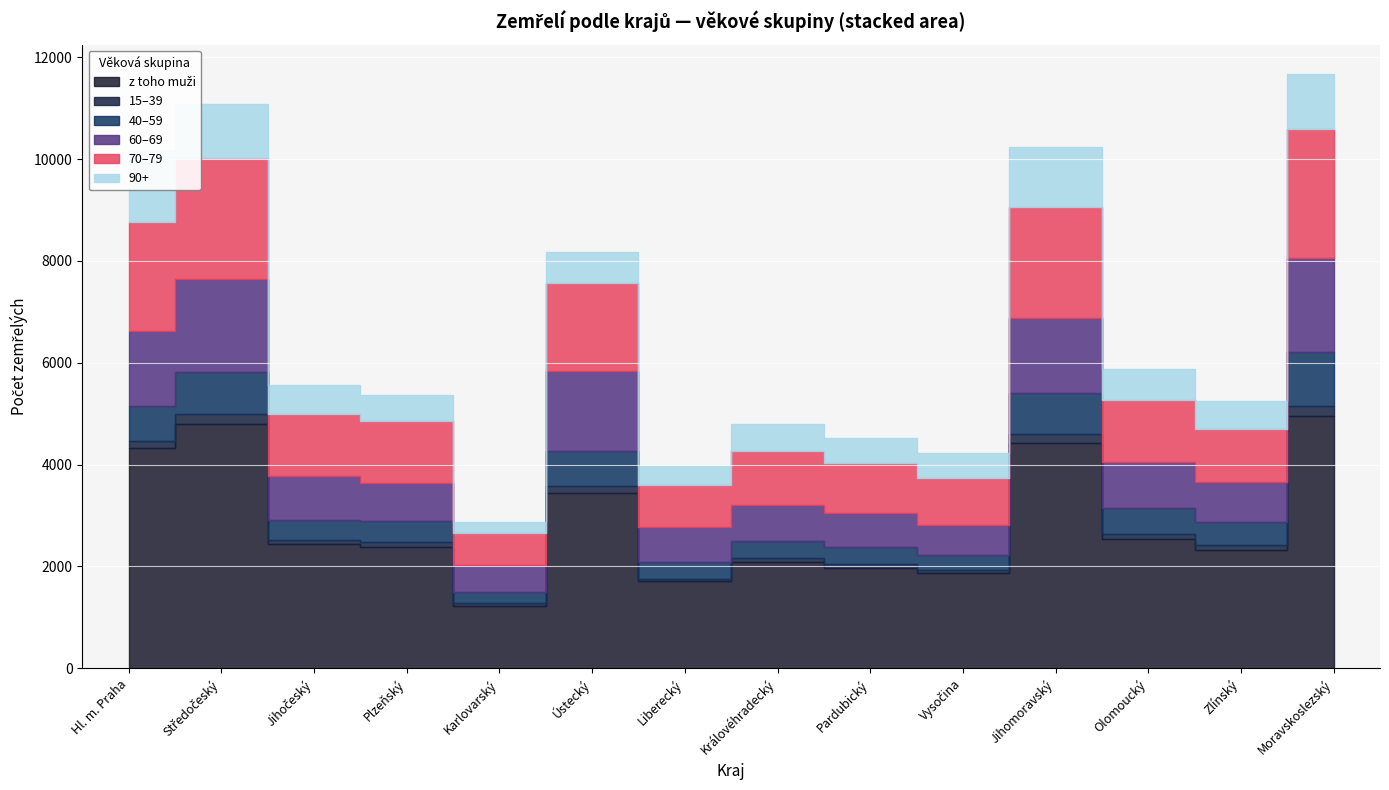

Which series has the largest range (max minus min)?

z toho muži